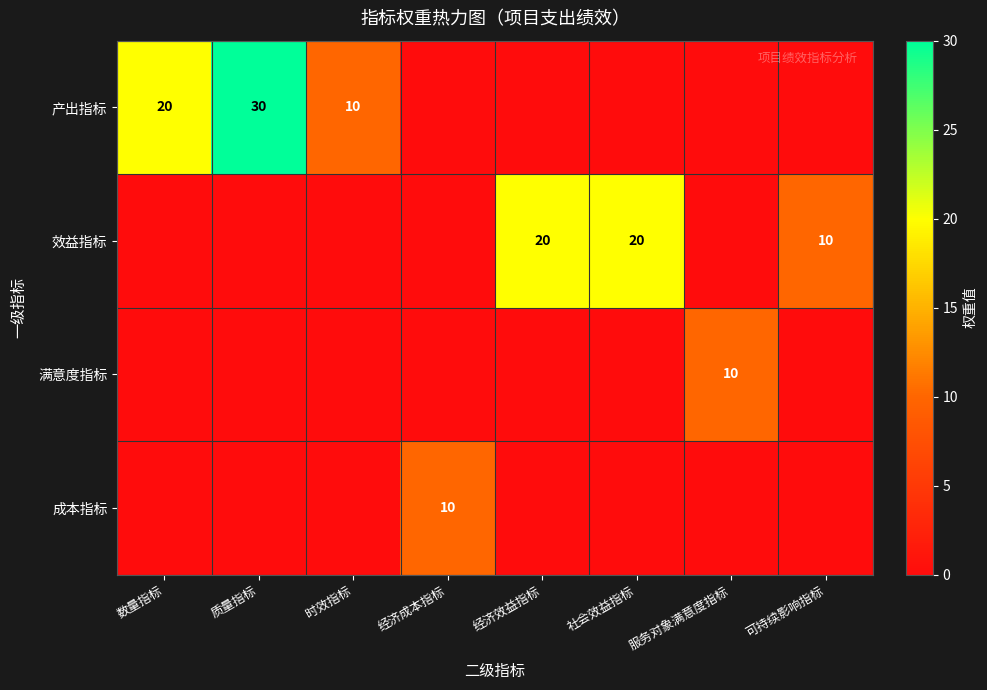

Is it true that 产出指标 equals 30 at 质量指标?

True